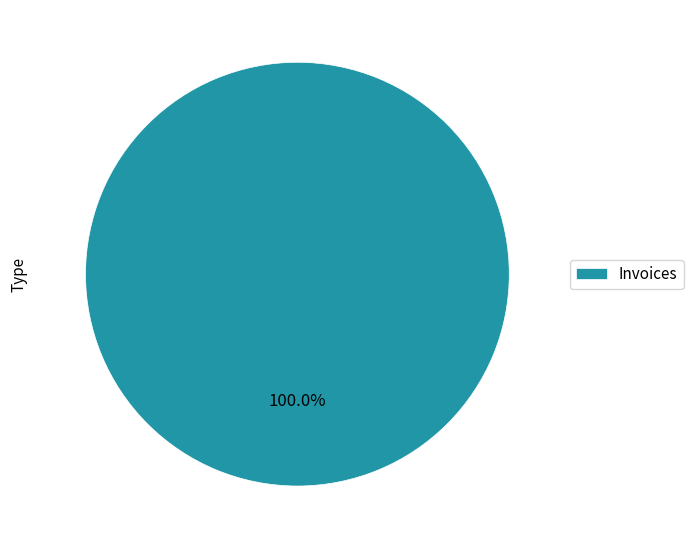

What percentage is the Invoices slice, to the nearest percent?

100%